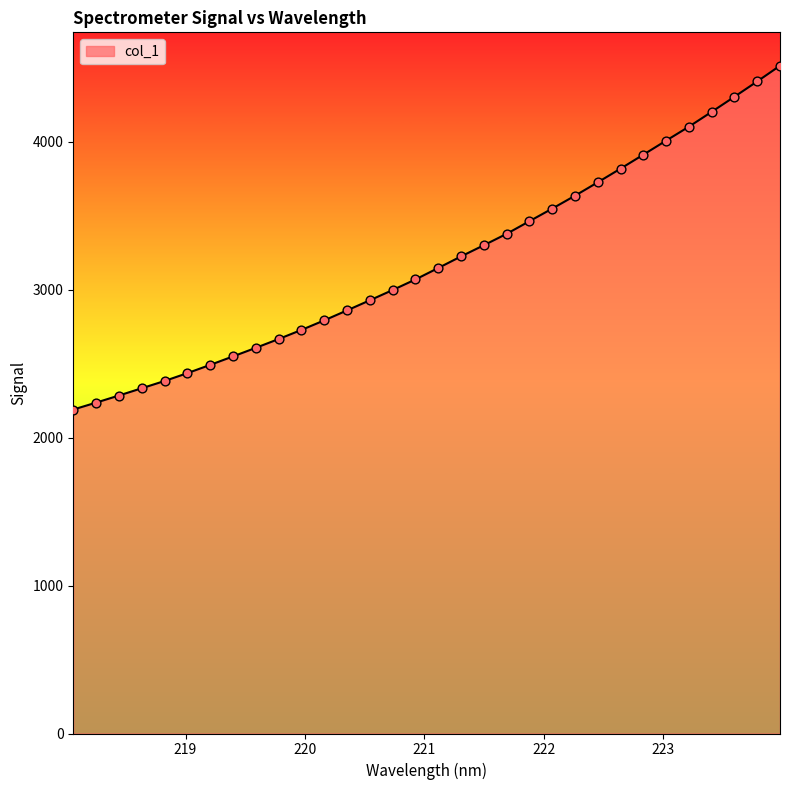

What is the difference between the maximum and minimum values?

2323.6